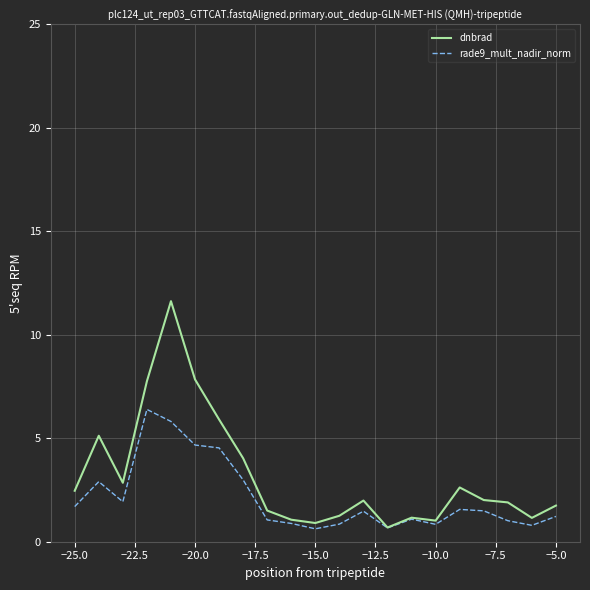

Which series has the largest total across all categories?

dnbrad